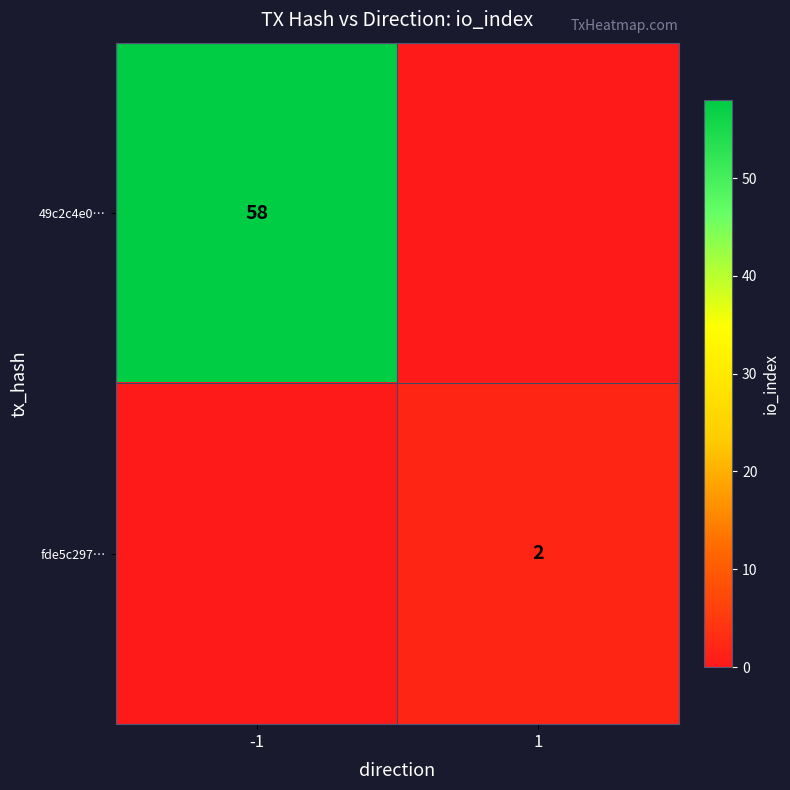

The fde5c297… series shows 2 at 1. True or false?

True